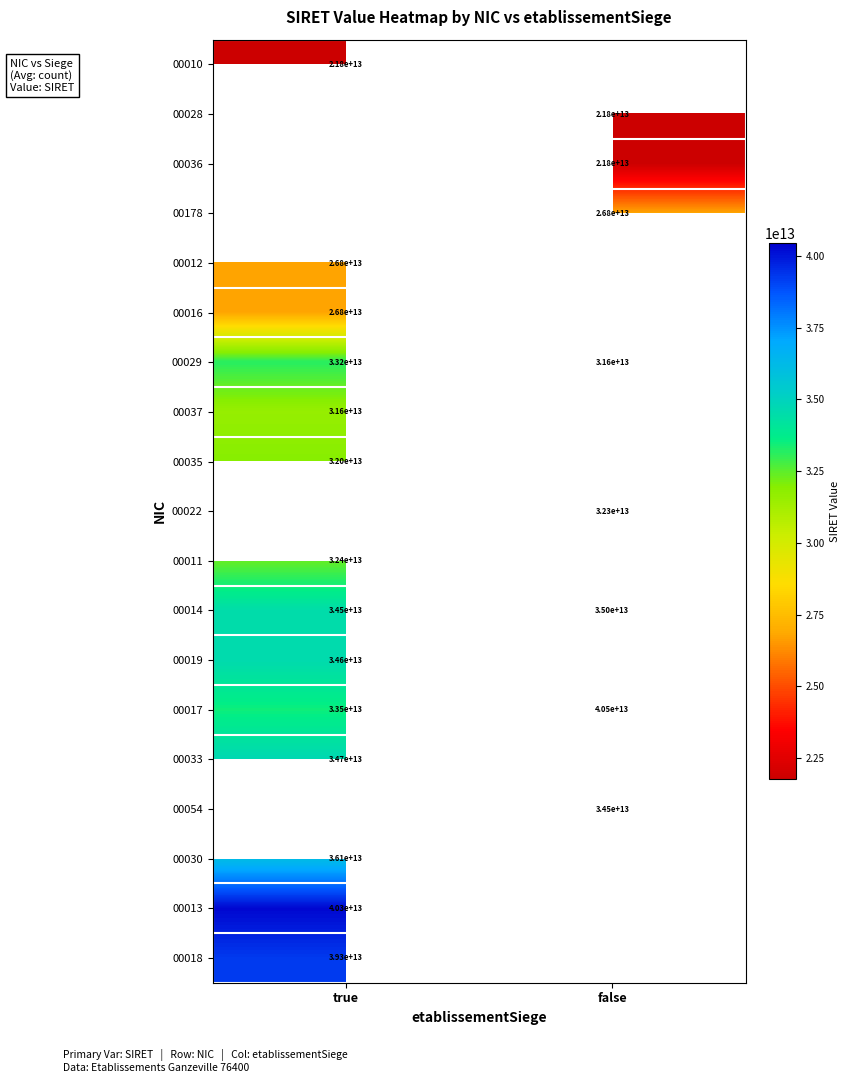

Read the 00014 value at false, to the nearest 100.

35000000000000